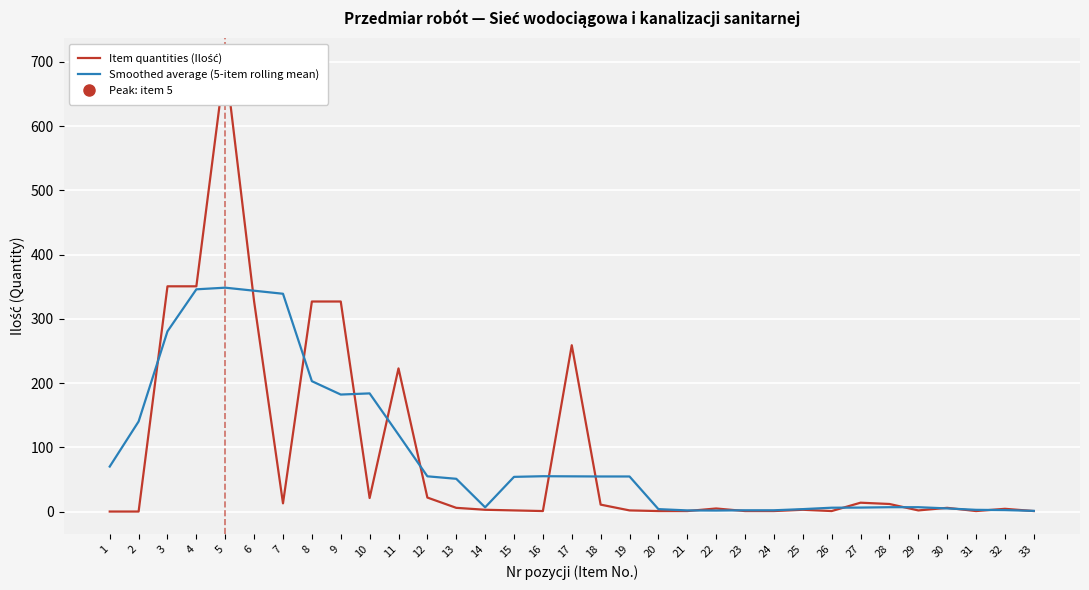

Where does the Item quantities (Ilość) series first go above 5?

3